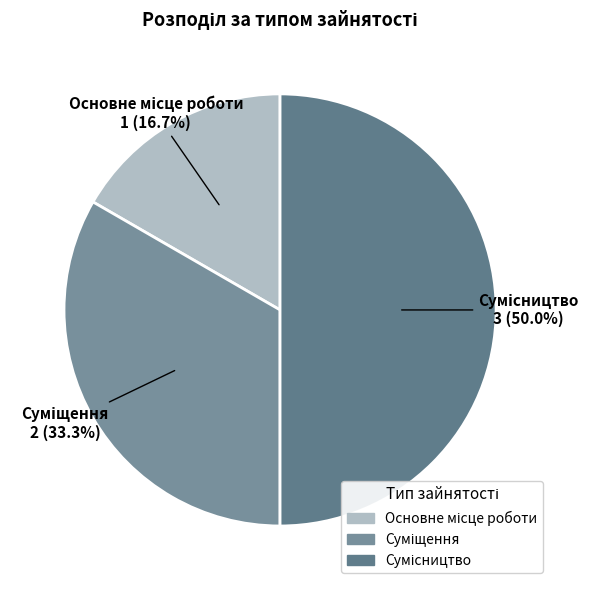

Rank the categories by value from lowest to highest.

Основне місце роботи, Суміщення, Сумісництво